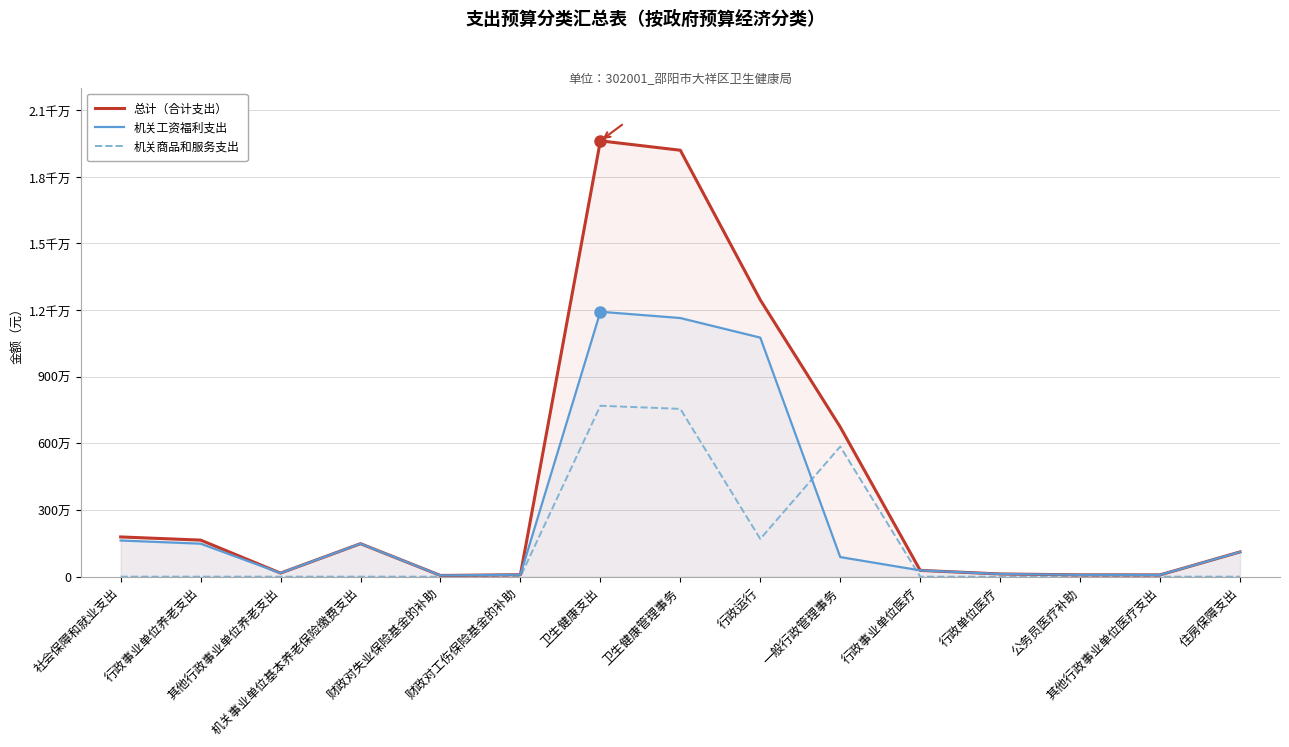

At 其他行政事业单位养老支出, list the series in order from smallest to largest.

机关商品和服务支出, 总计（合计支出）, 机关工资福利支出